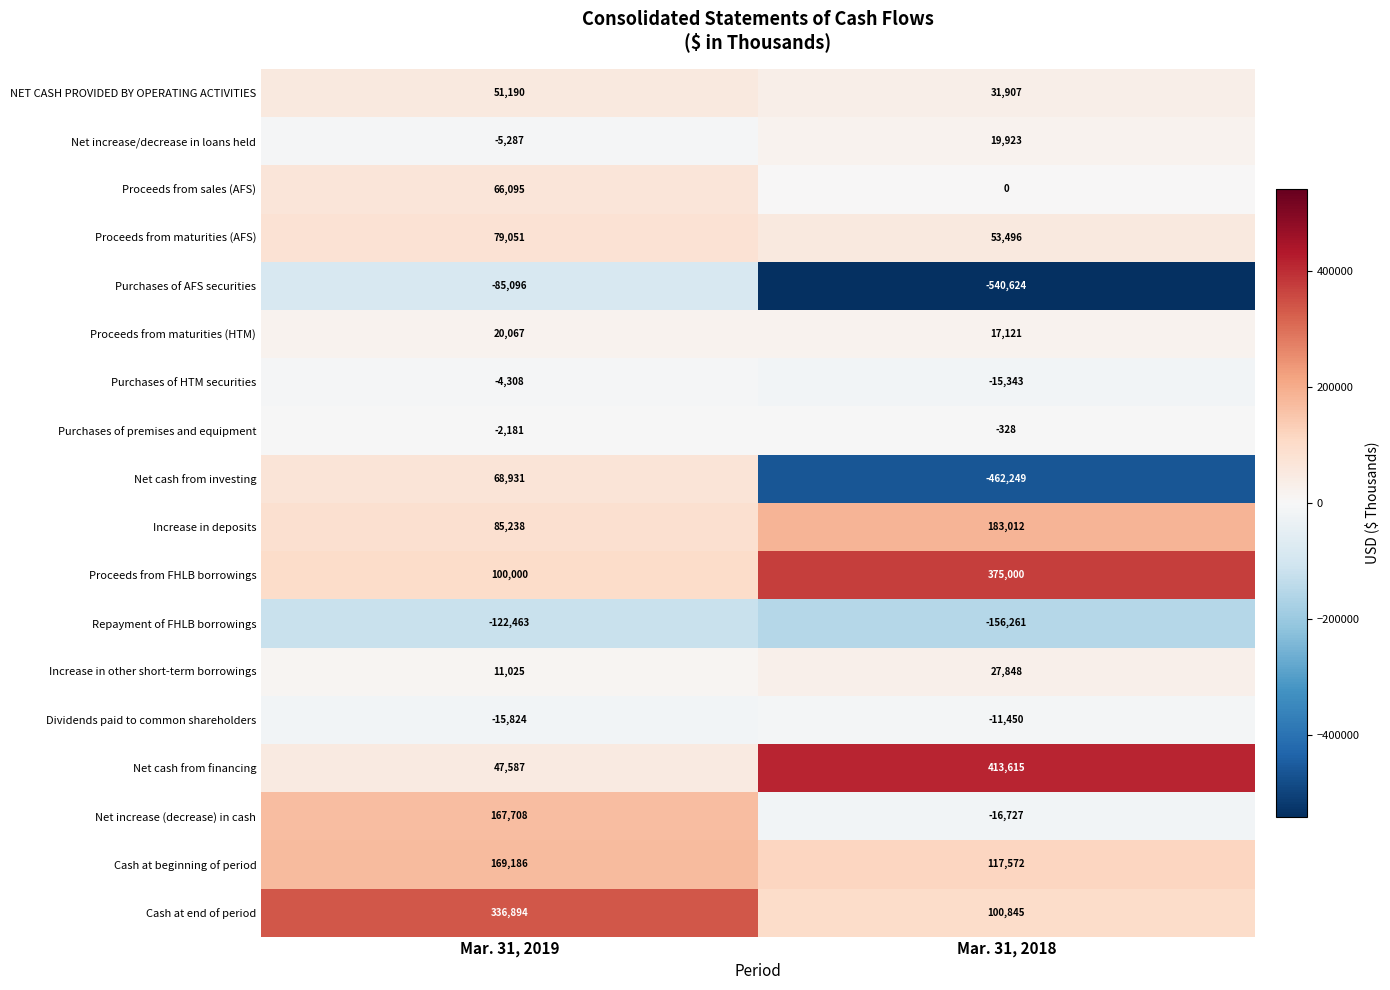

How many values in the Increase in other short-term borrowings series are below 27848?

1